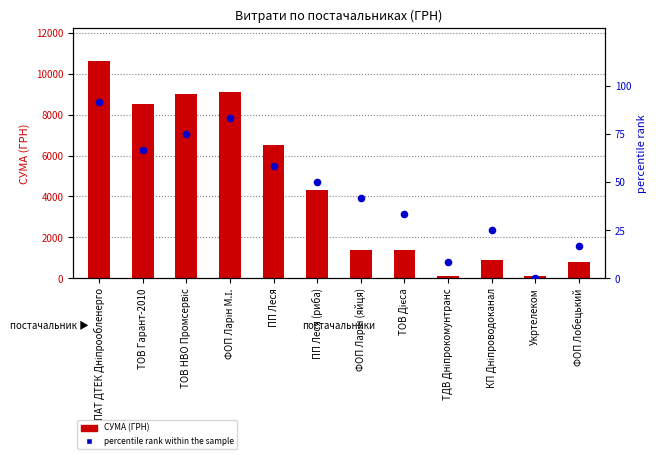

What are all the series names shown in the legend?

СУМА (ГРН), percentile rank within the sample